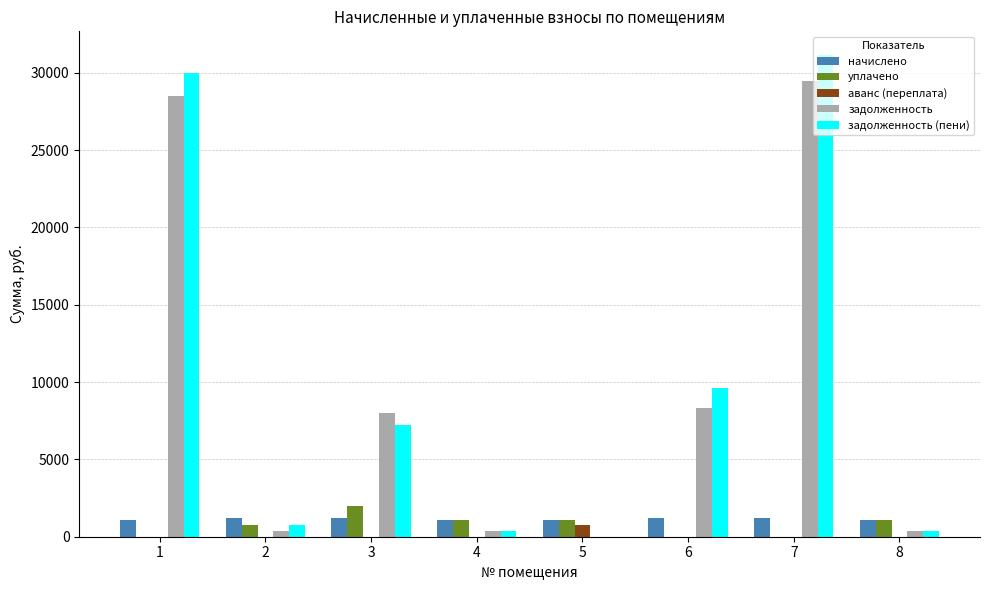

True or false: начислено has a value of 1184.3 at 2.

True